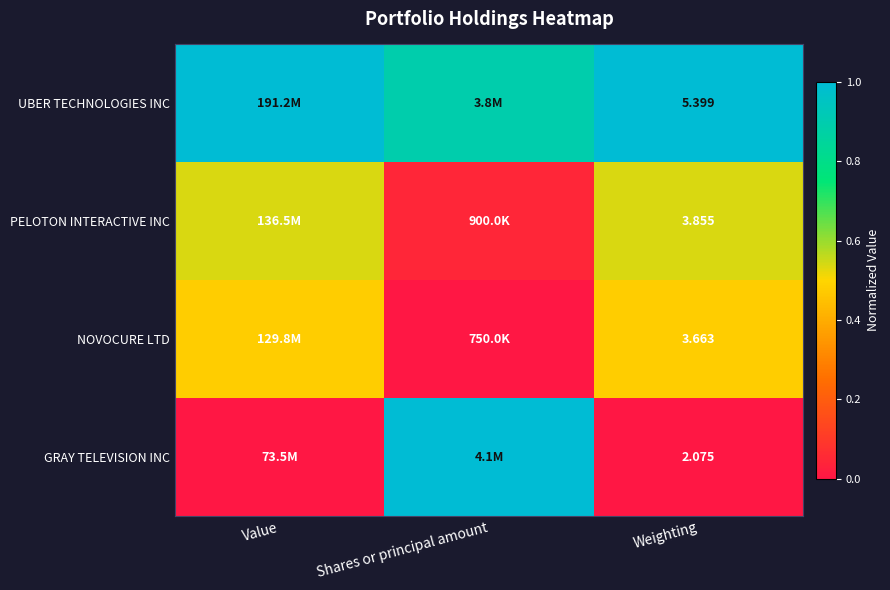

At which category is the sum across all series the highest?

Value